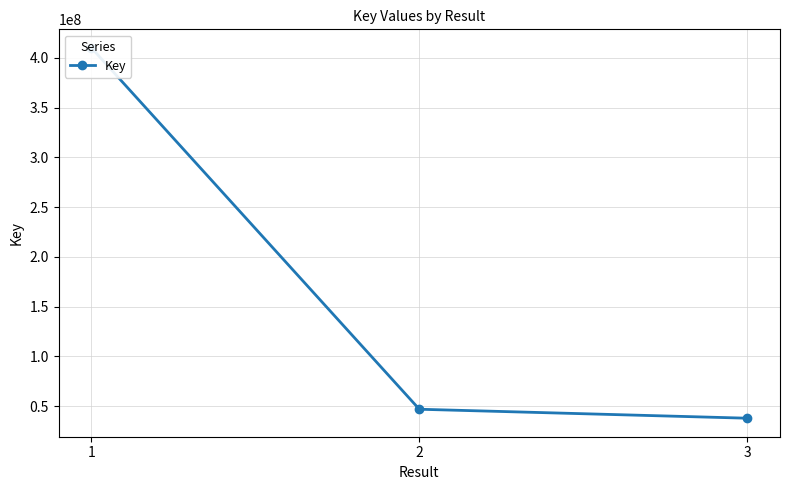

Is it true that the value at 1 is 641524314?

False